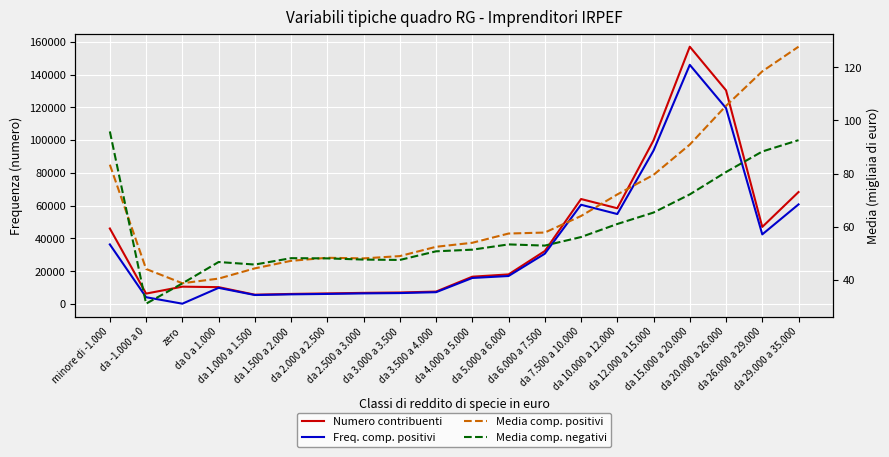

How many interior local valleys does the Media comp. negativi series have?

4